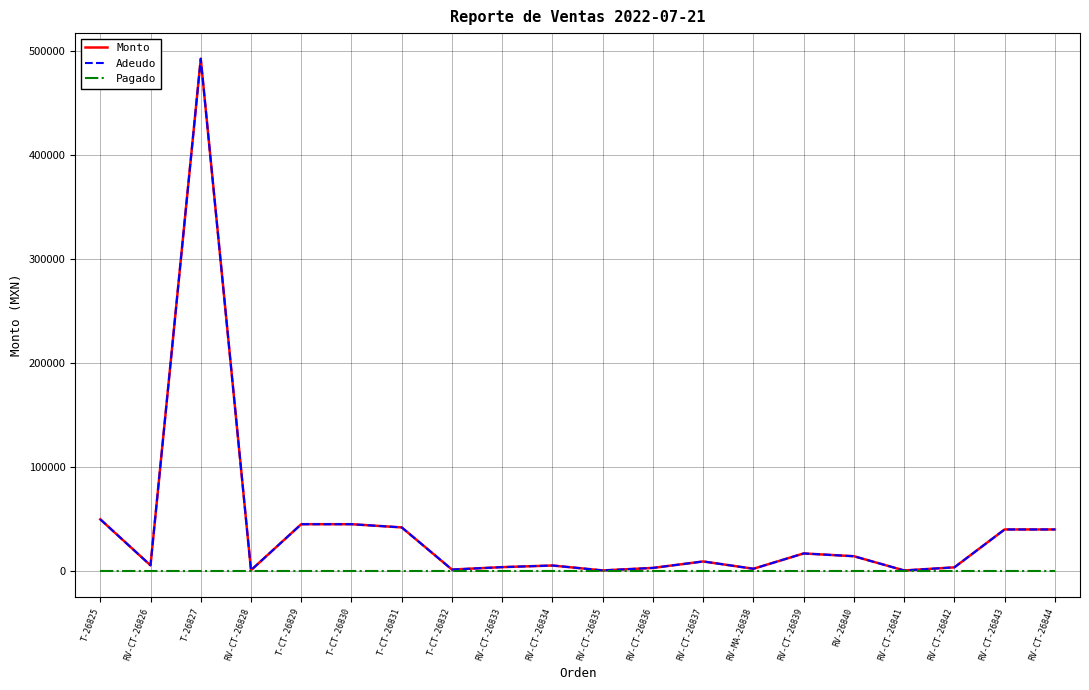

Rank the series by their maximum value, from lowest to highest.

Pagado, Monto, Adeudo